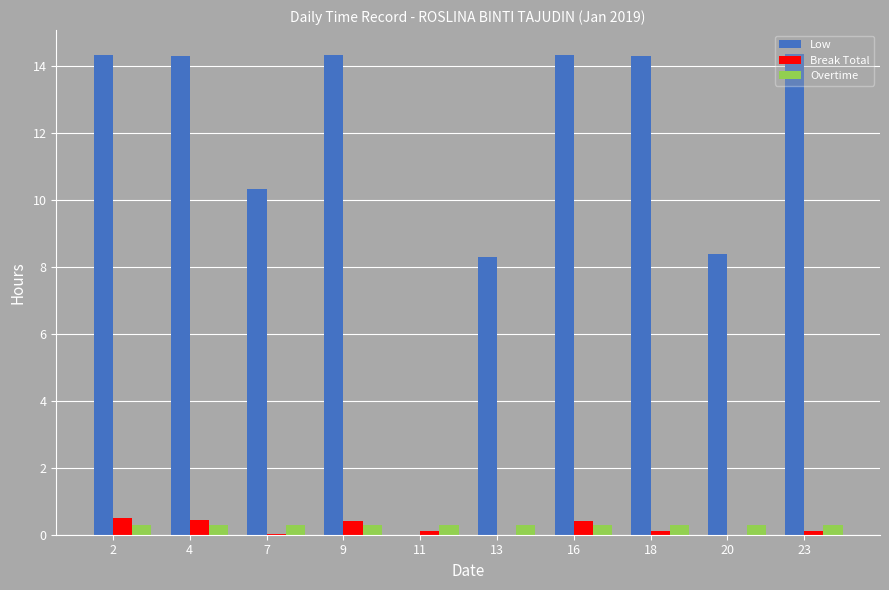

What is the sum of the Break Total values at 2 and 16?

0.9